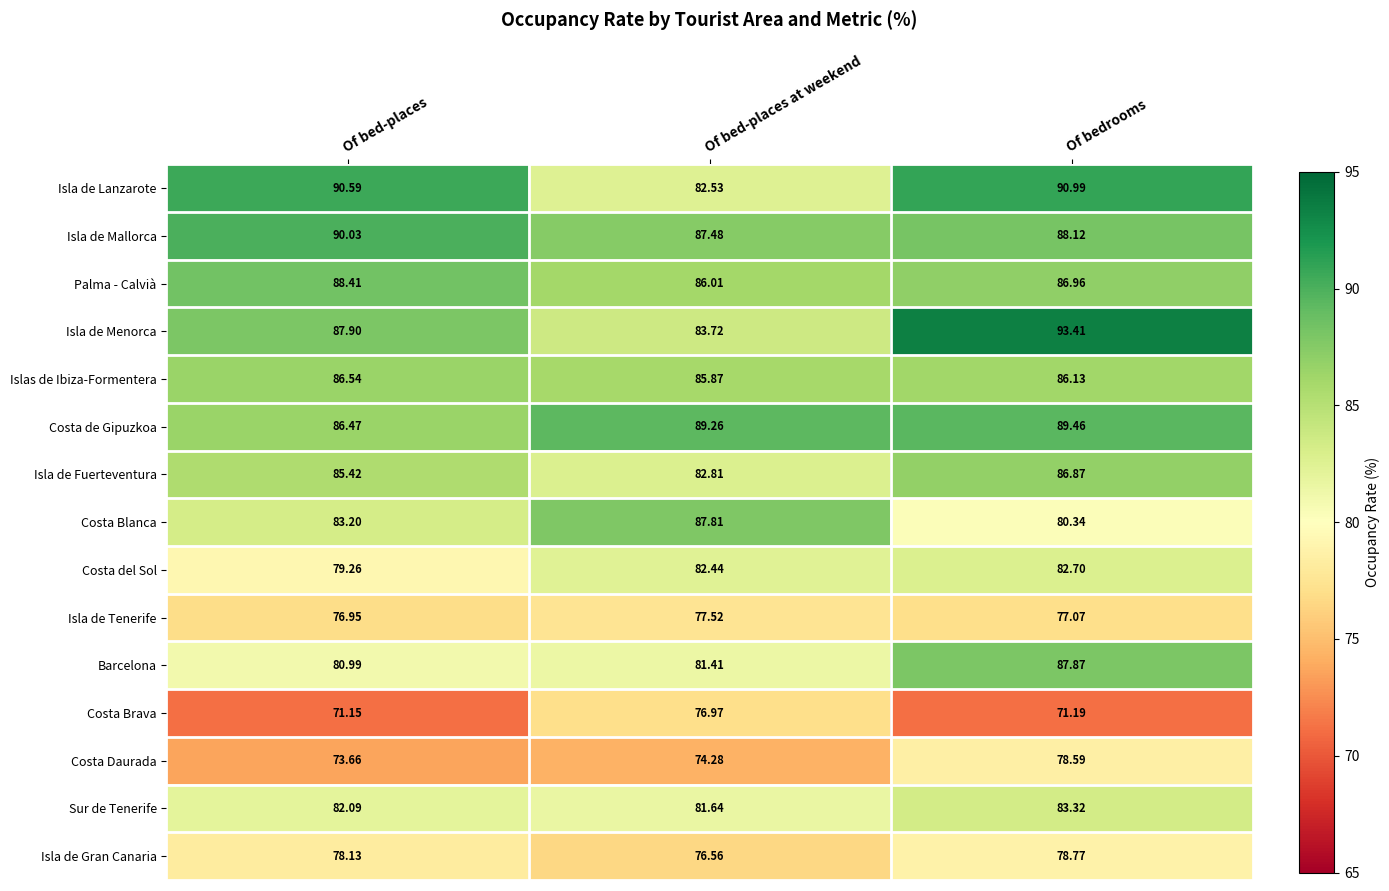

Is the value of Palma - Calvià at Of bedrooms greater than the value of Costa Blanca at Of bedrooms?

Yes